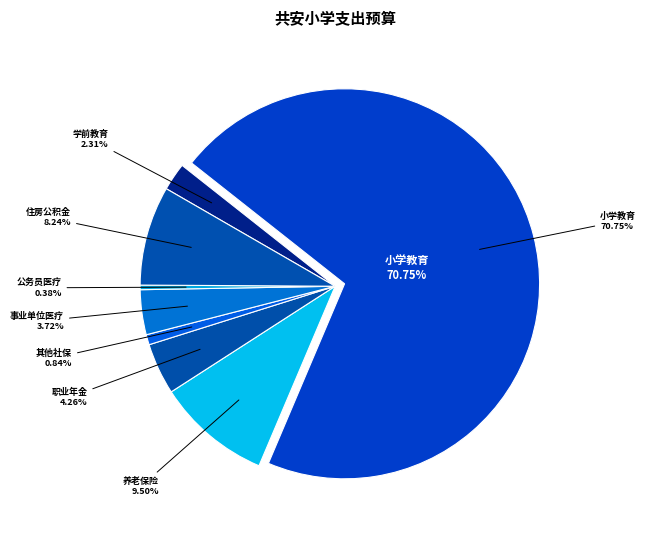

What portion of the pie excludes 学前教育?

97.7%